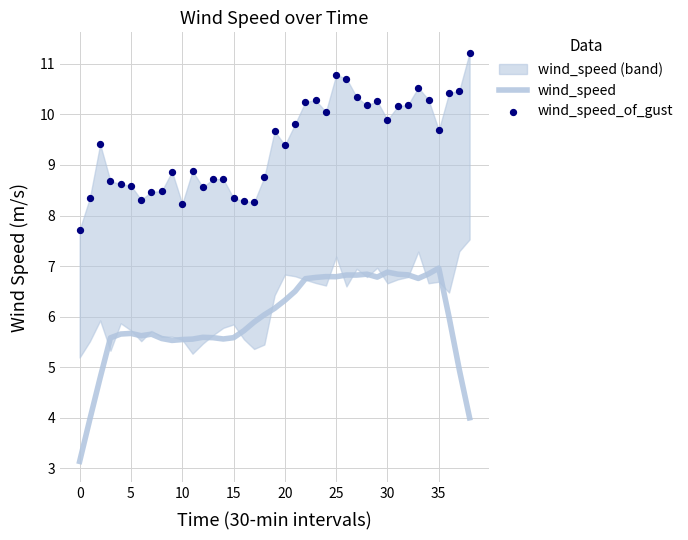

Which series has the largest total across all categories?

wind_speed_of_gust